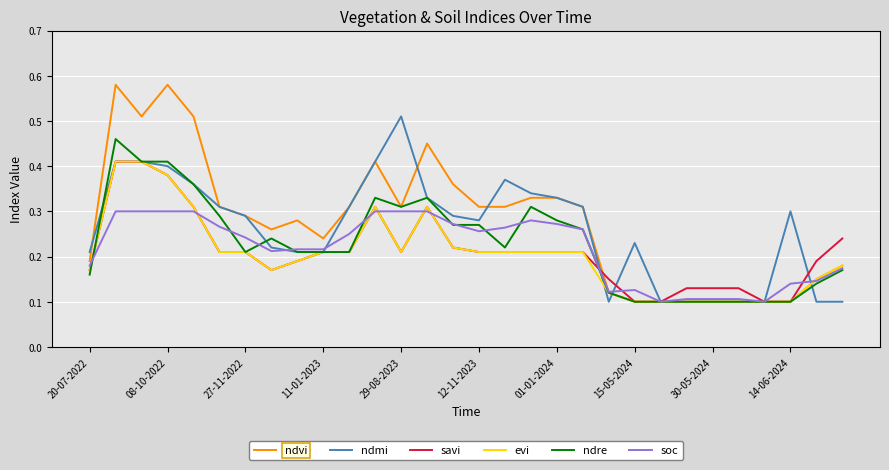

Does the chart have visible grid lines?

Yes